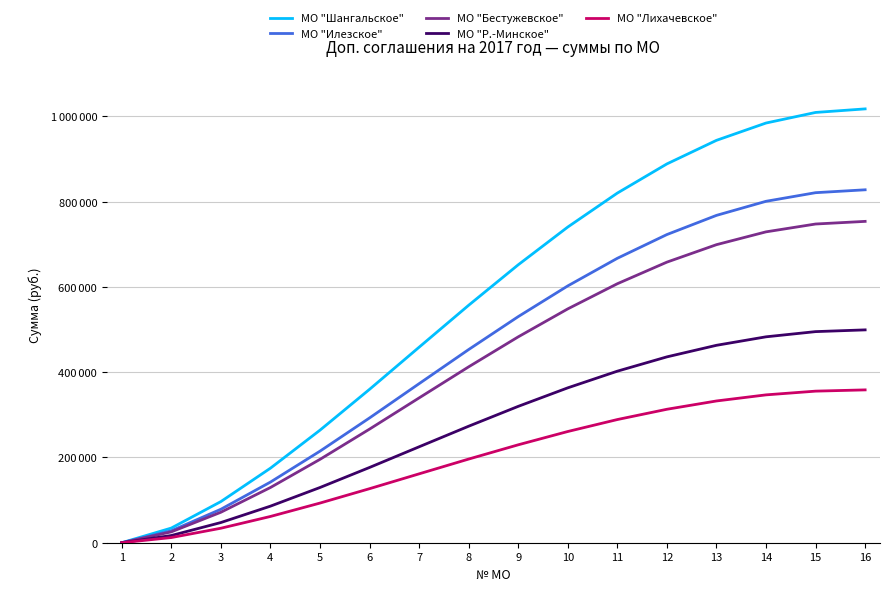

True or false: МО "Лихачевское" has a value of 260900.5 at 10.

True